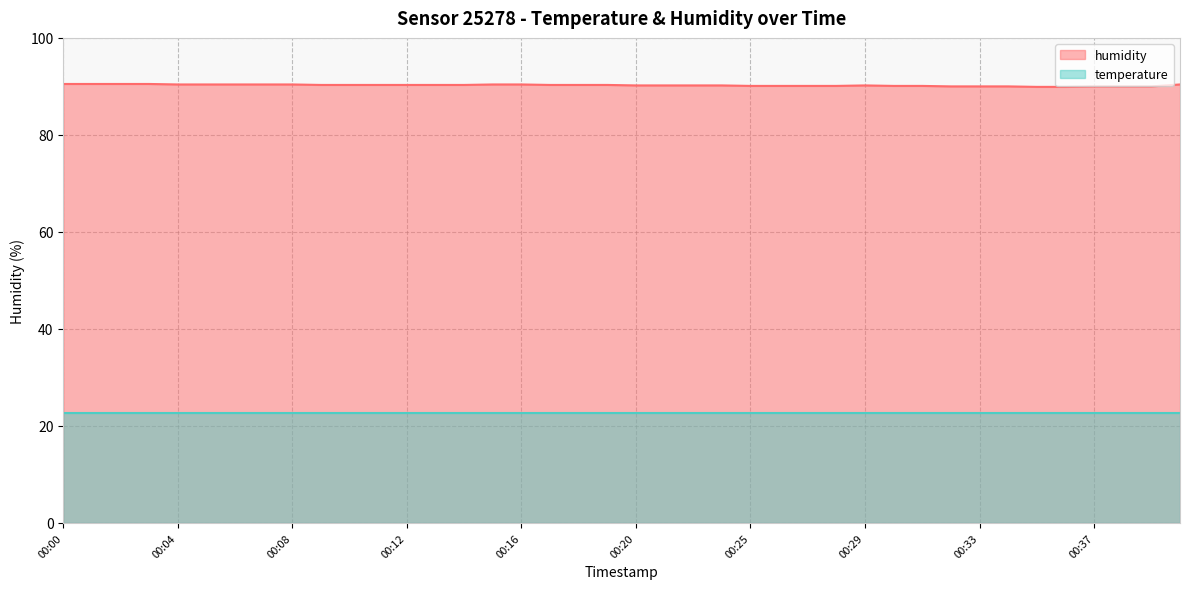

What is the greatest value displayed?

90.5